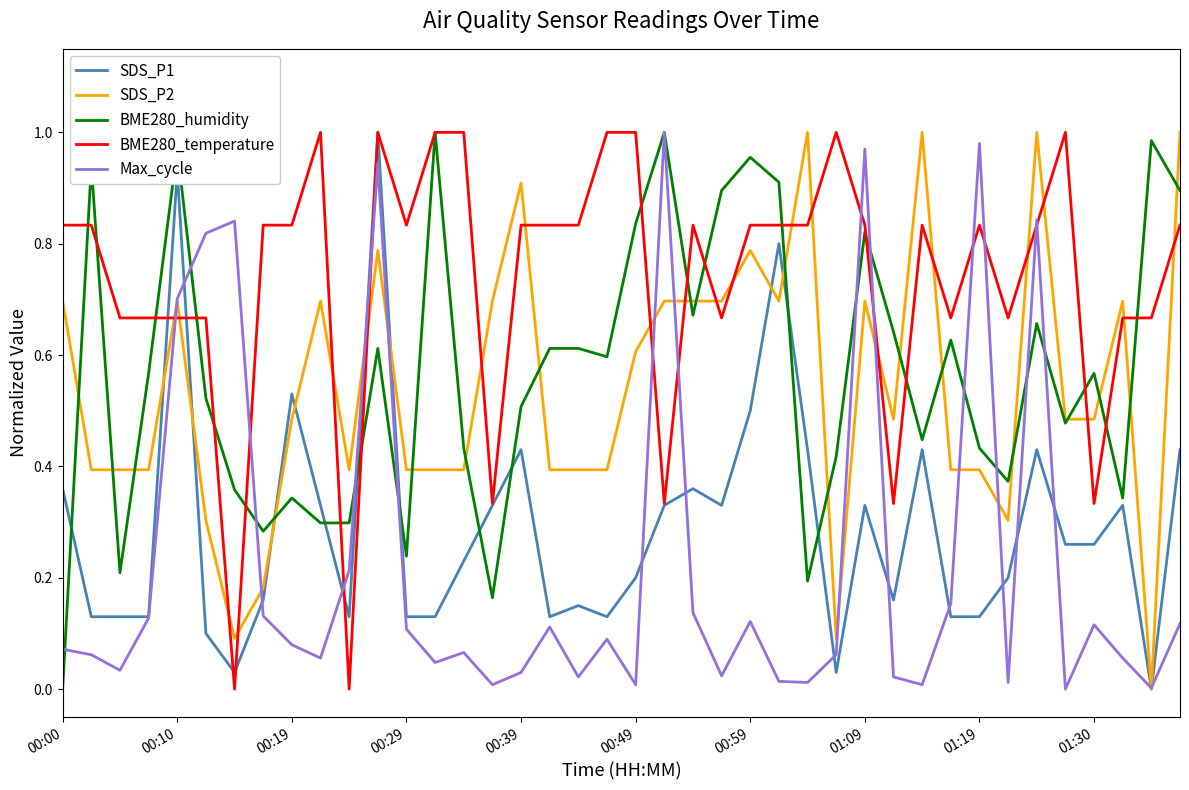

What is the sum of all SDS_P2 values?

21.7